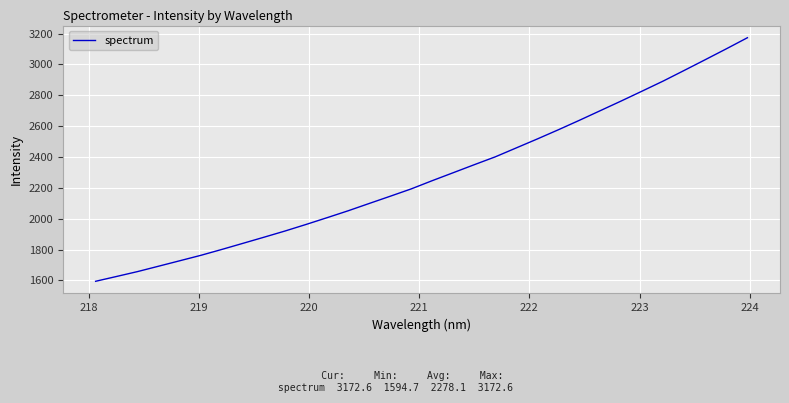

What is the minimum value shown in the chart?

1594.7